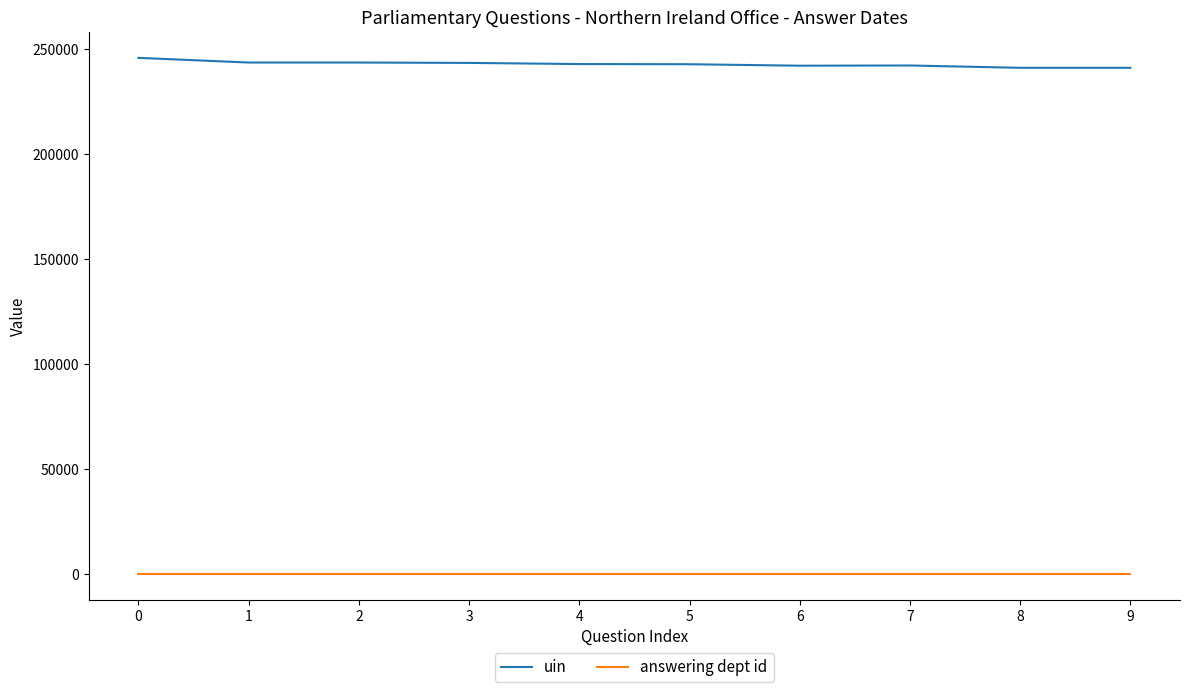

True or false: answering dept id and uin intersect in this chart.

False